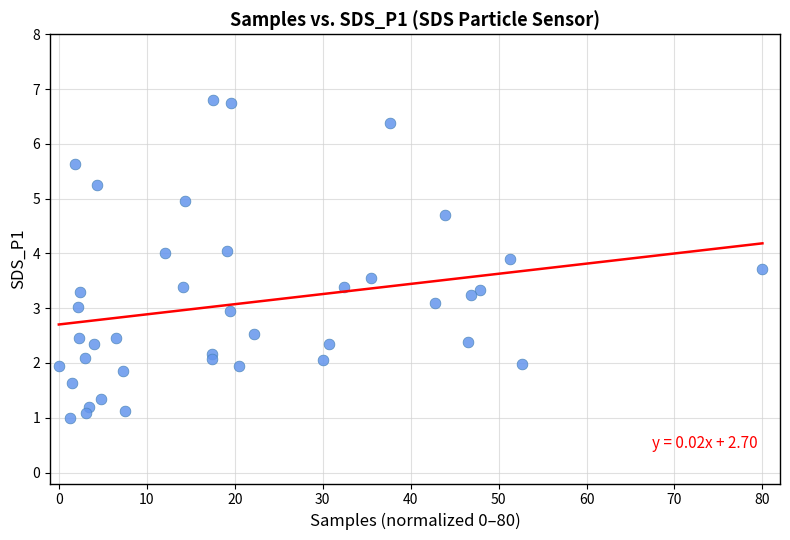

What is the range of X values (max minus min)?

80.0